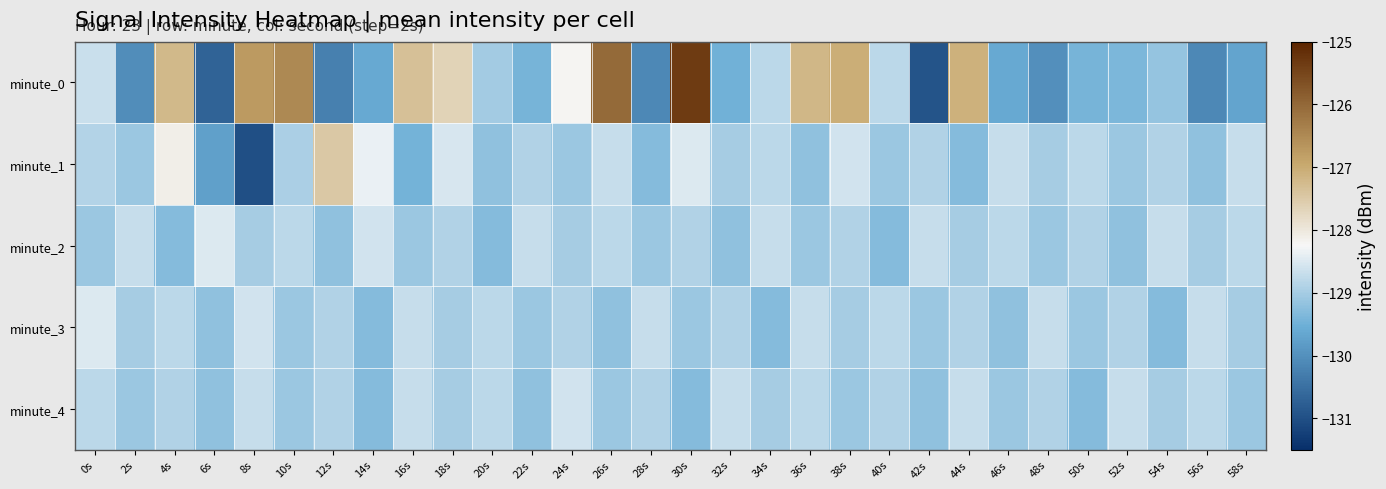

At which category does the chart reach its peak across all series?

30s